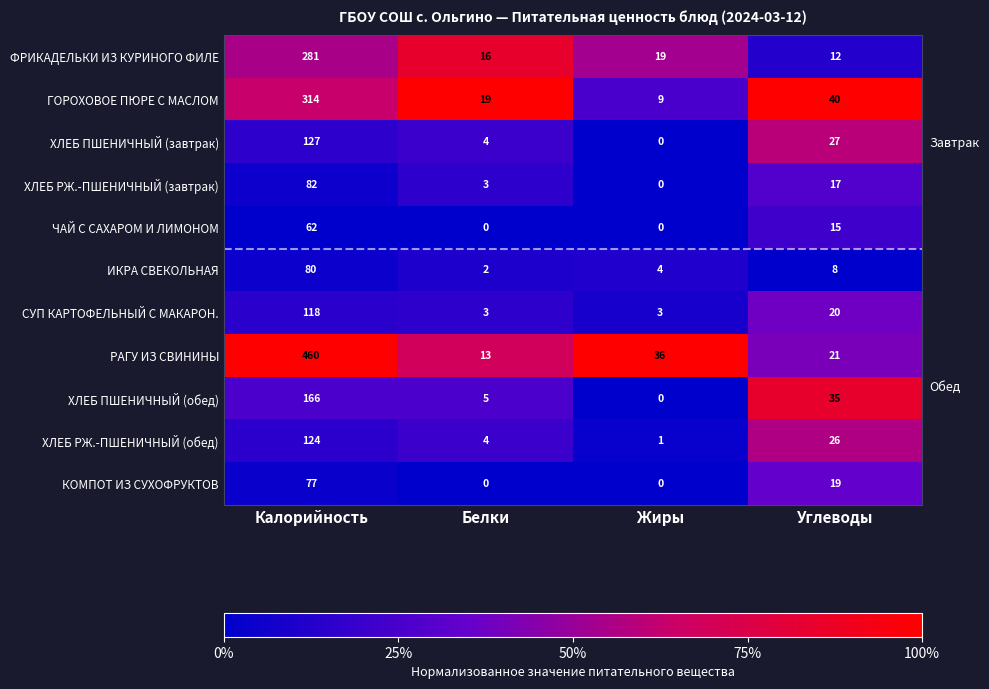

What is the sum of the ХЛЕБ РЖ.-ПШЕНИЧНЫЙ (завтрак) values at Калорийность and Углеводы?

99